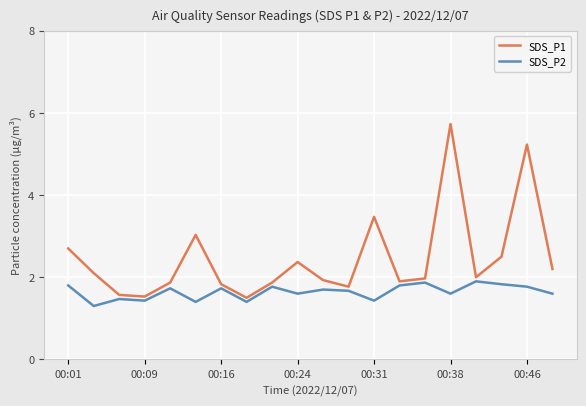

What is the lowest value of the SDS_P1 series?

1.5